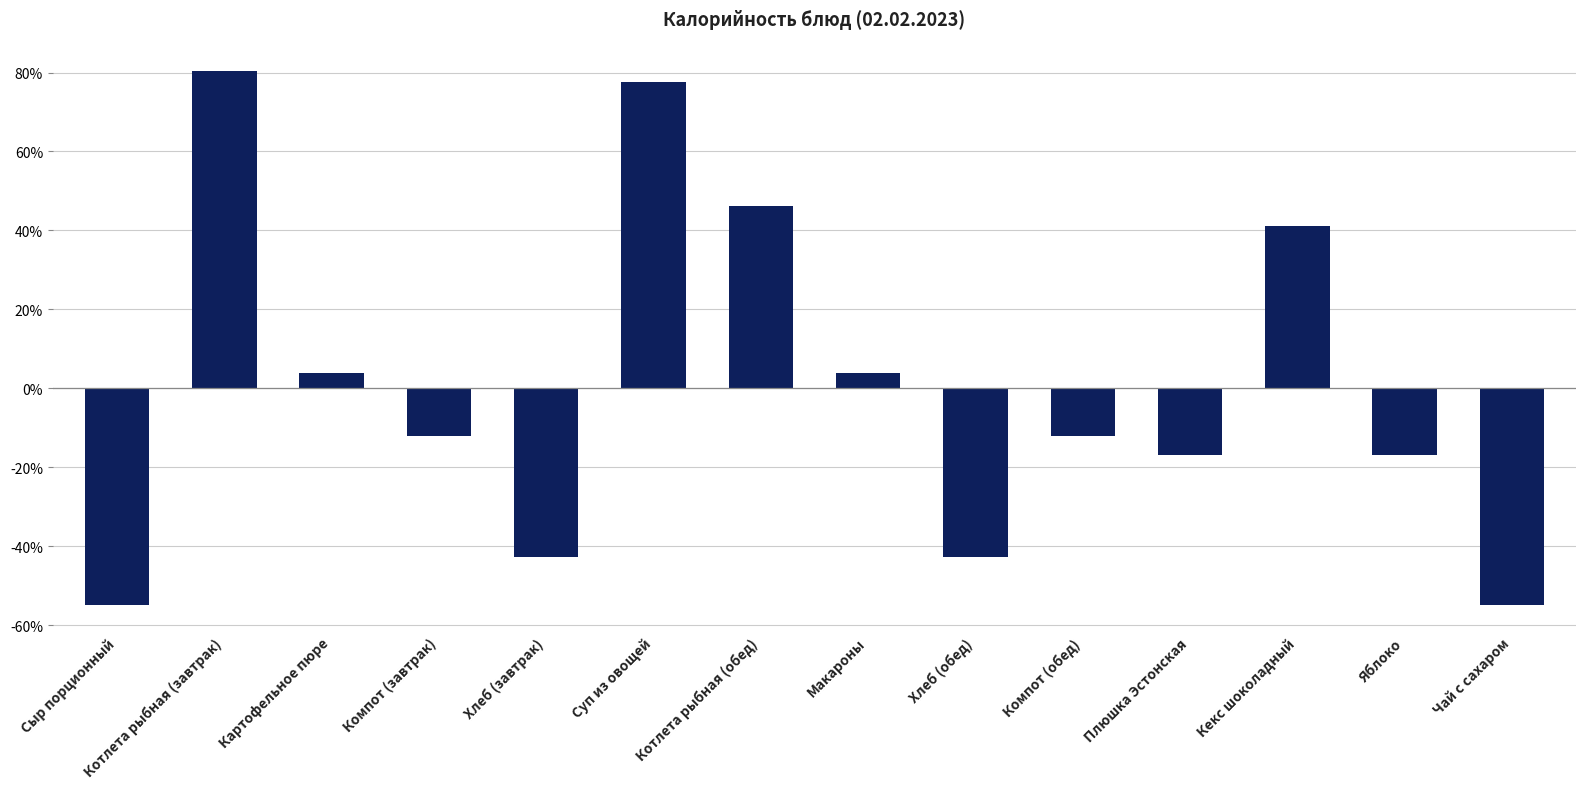

Reading left to right, list all the values displayed in this chart.

-54.7	80.4	3.8	-12.2	-42.8	77.7	46.1	3.8	-42.8	-12.2	-16.8	41.1	-16.8	-54.7